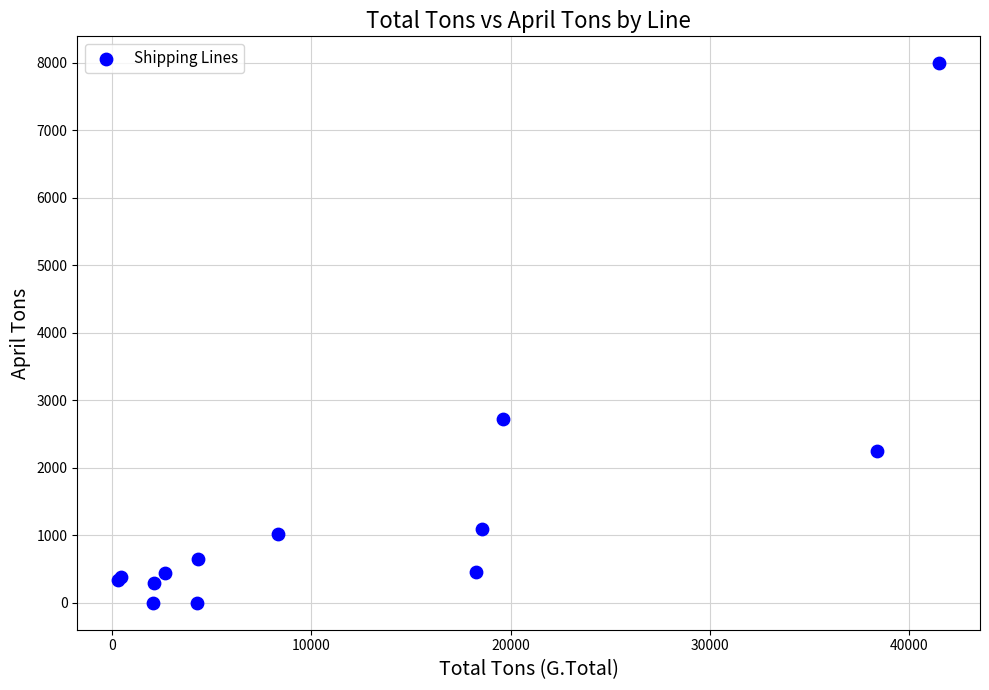

What Y value in the scatter plot is closest to 3995?

2725